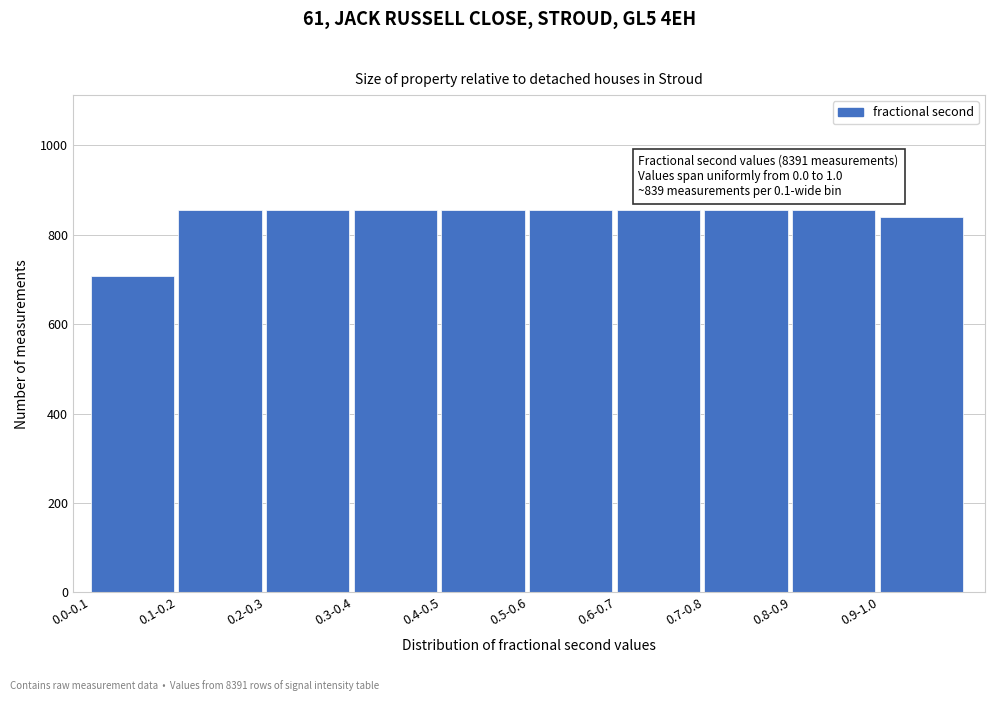

What is the minimum value shown in the chart?

708